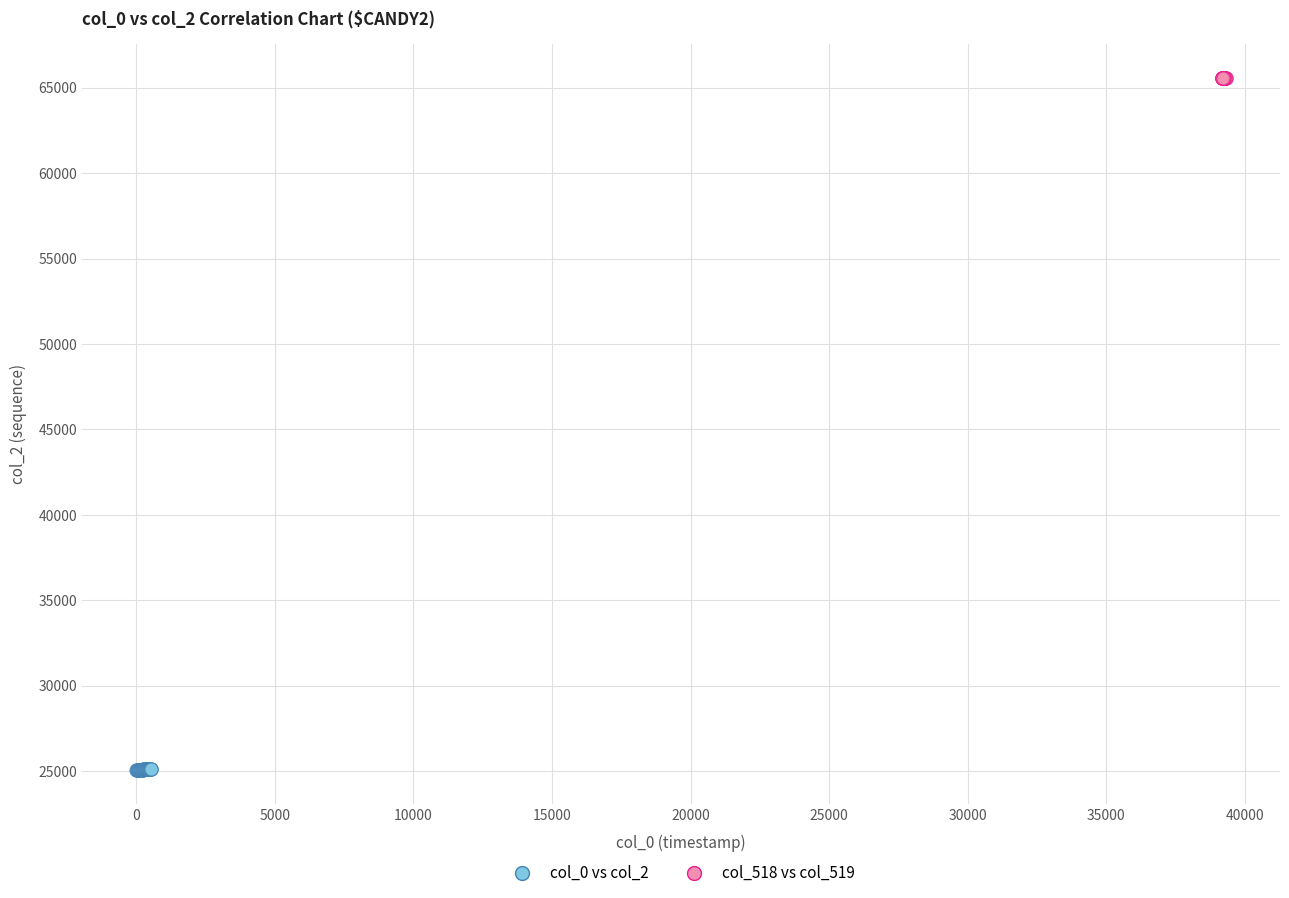

What are all the series names shown in the legend?

col_0 vs col_2, col_518 vs col_519